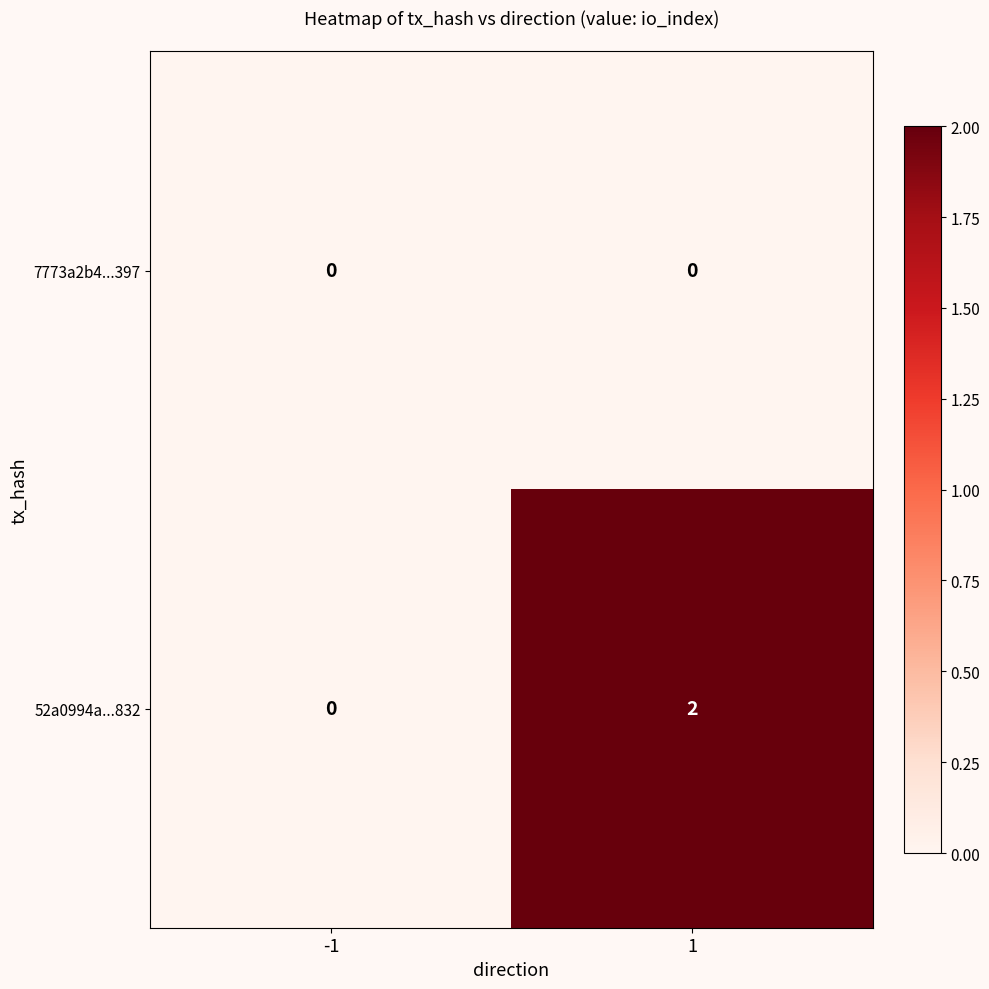

Reading left to right, what are all the values shown in this chart?

7773a2b4...397: 0	0
52a0994a...832: 0	2